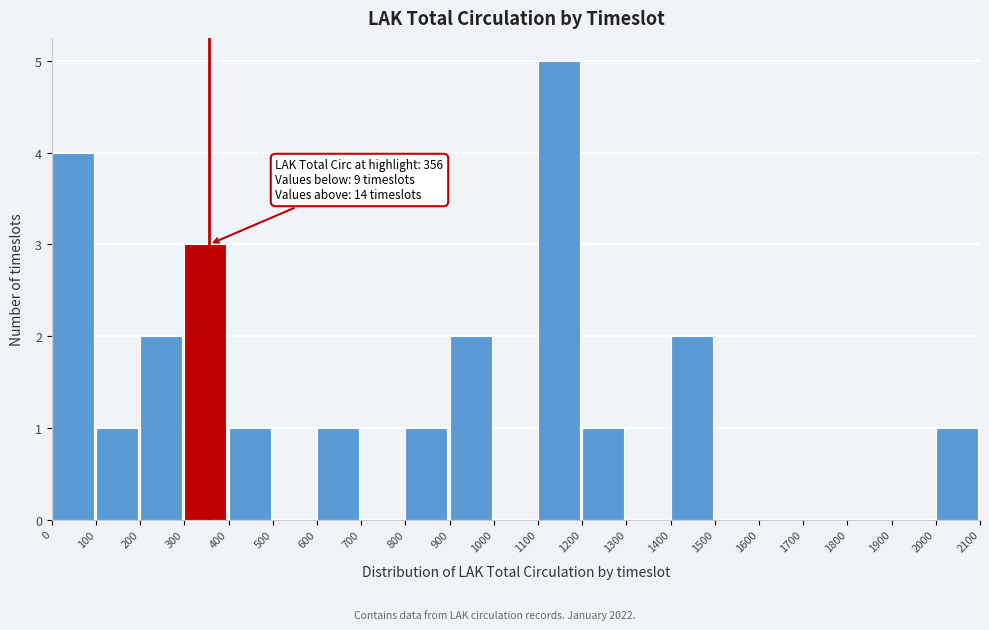

Which range on the x-axis has the tallest bar?

1100 to 1200